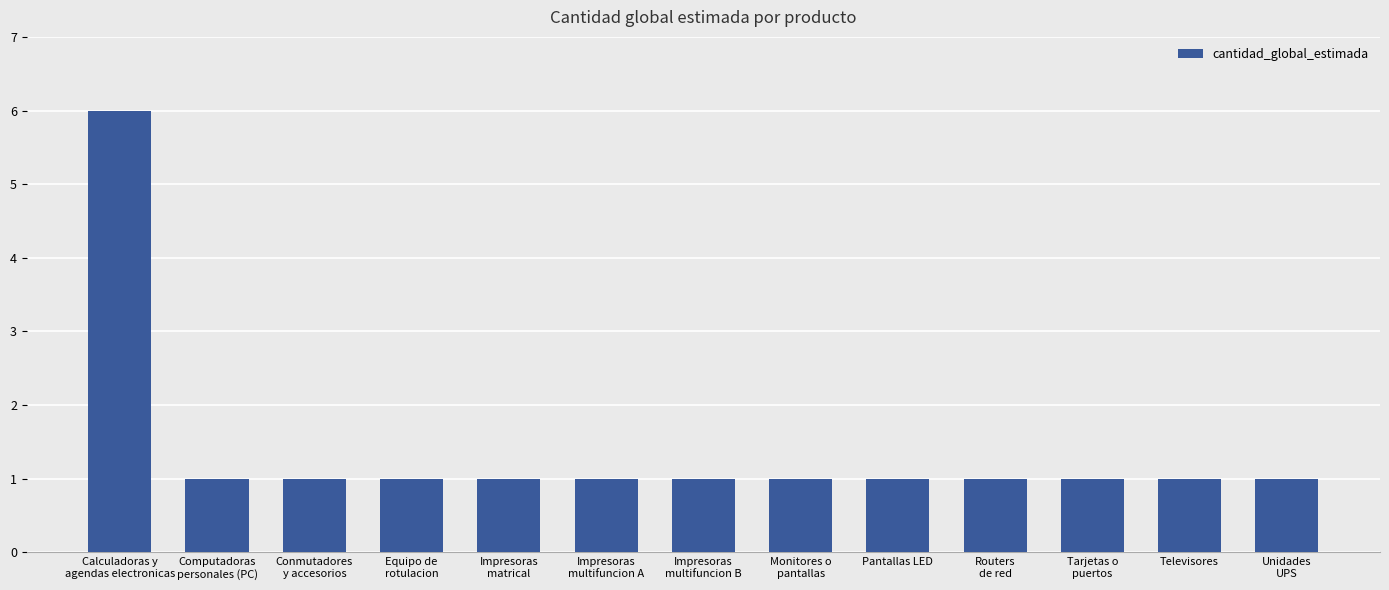

What is the difference between the maximum and minimum values?

5